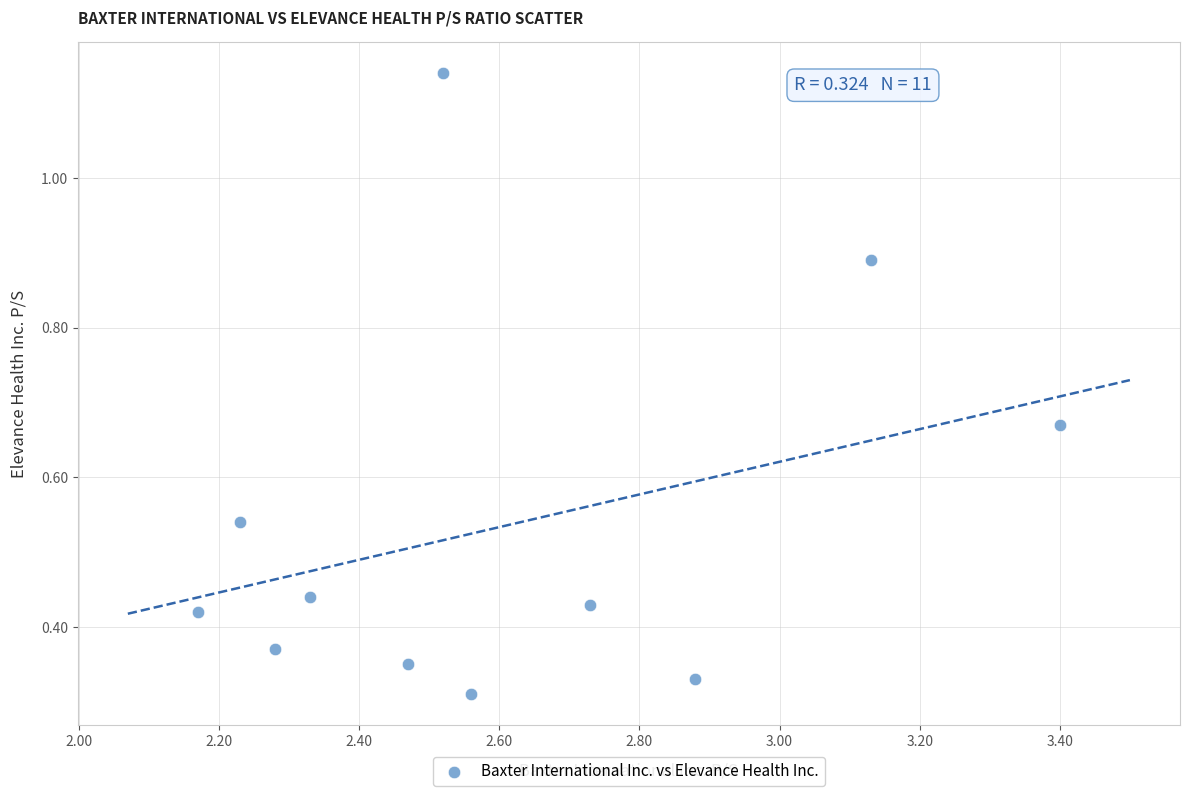

What is the average X value?

2.6